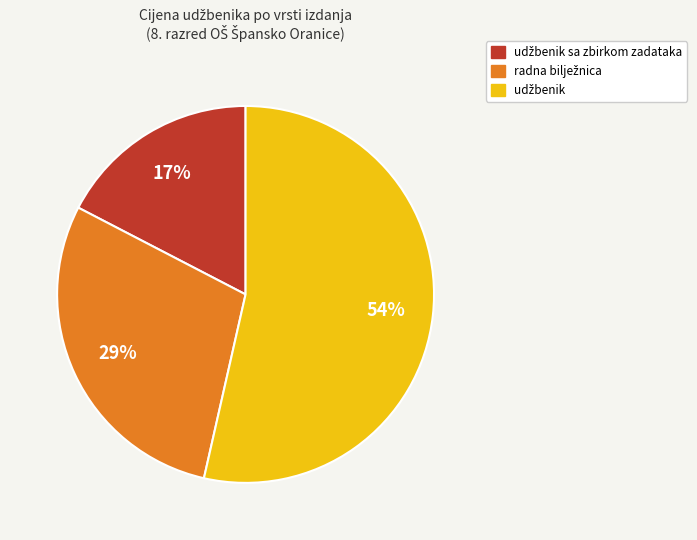

Is there a majority slice in this chart?

Yes